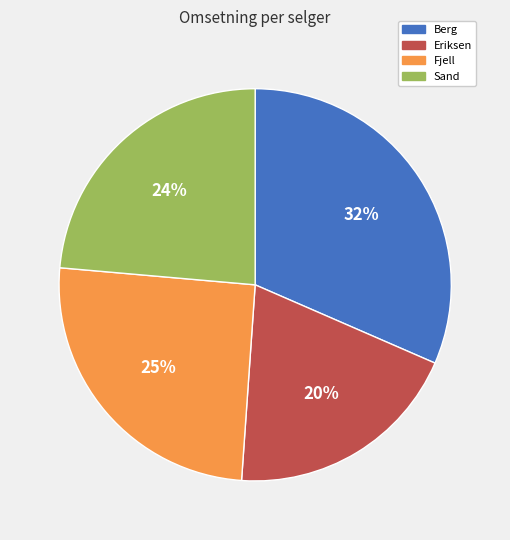

Is the sum of Eriksen and Fjell greater than half?

No